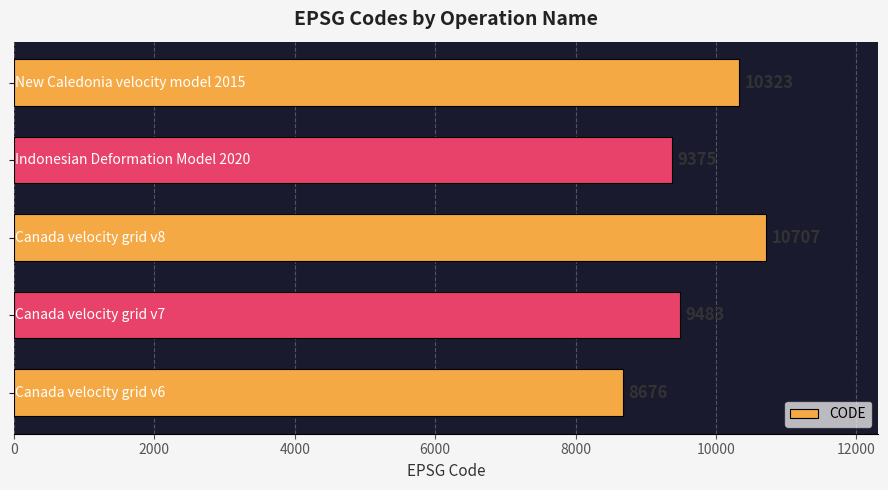

What is the smallest value displayed?

8676